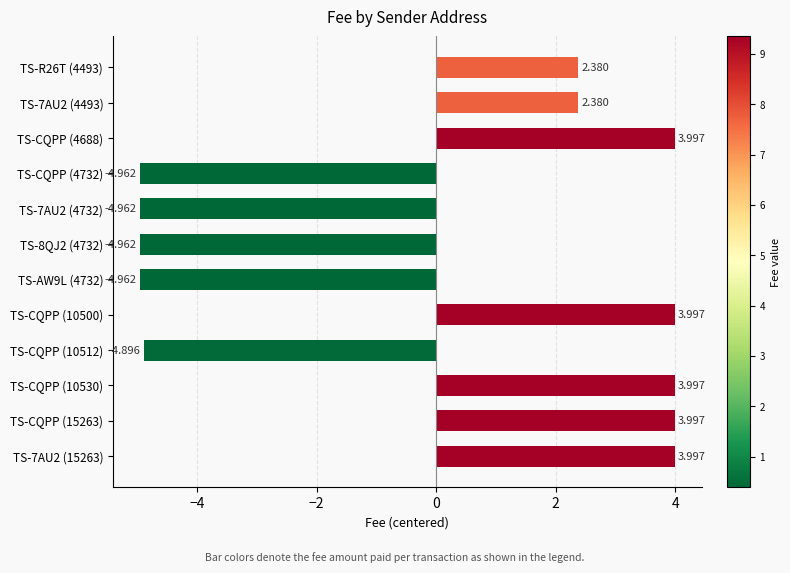

What is the difference between the maximum and minimum values?

9.0